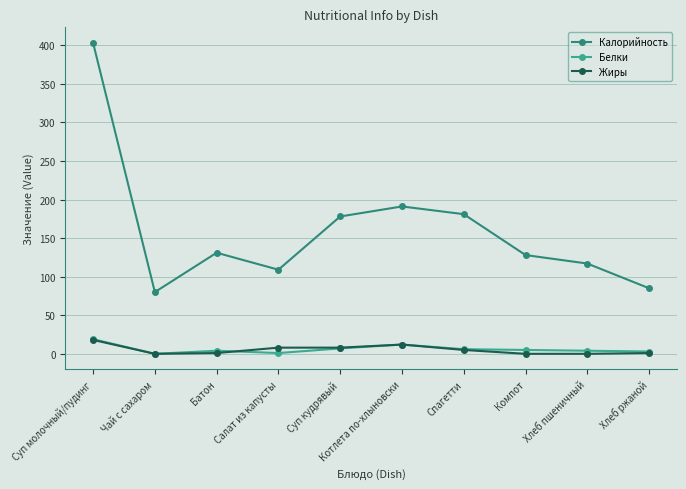

At which category does Белки reach its first local valley?

Чай с сахаром